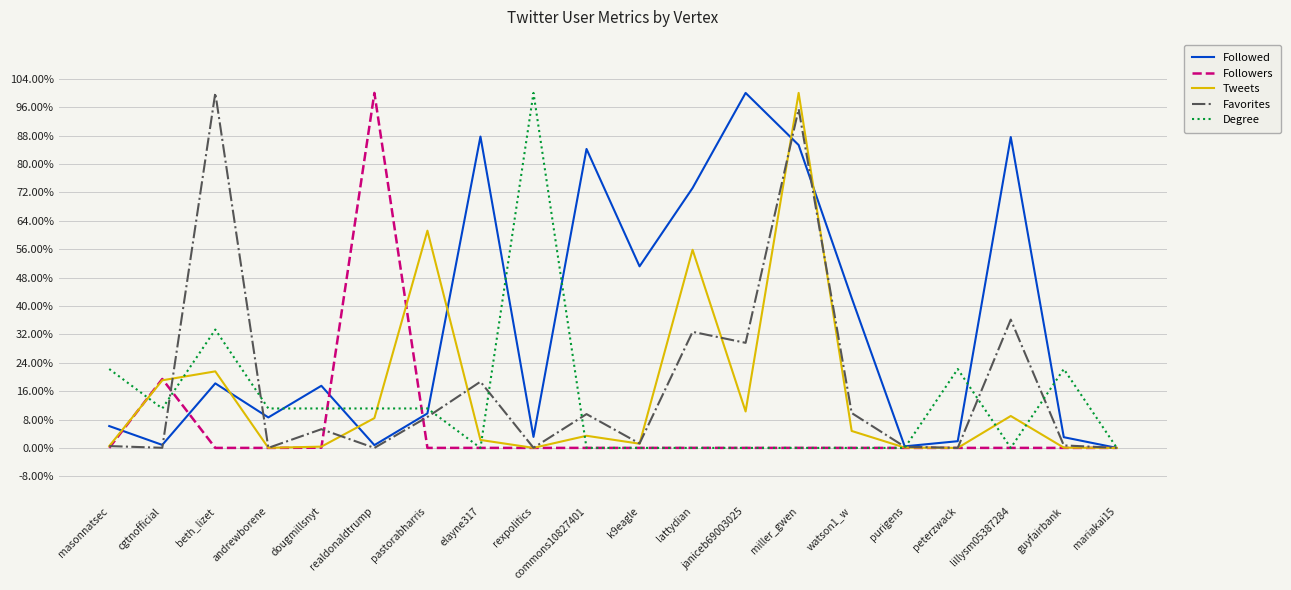

At which category is the sum across all series the highest?

miller_gwen